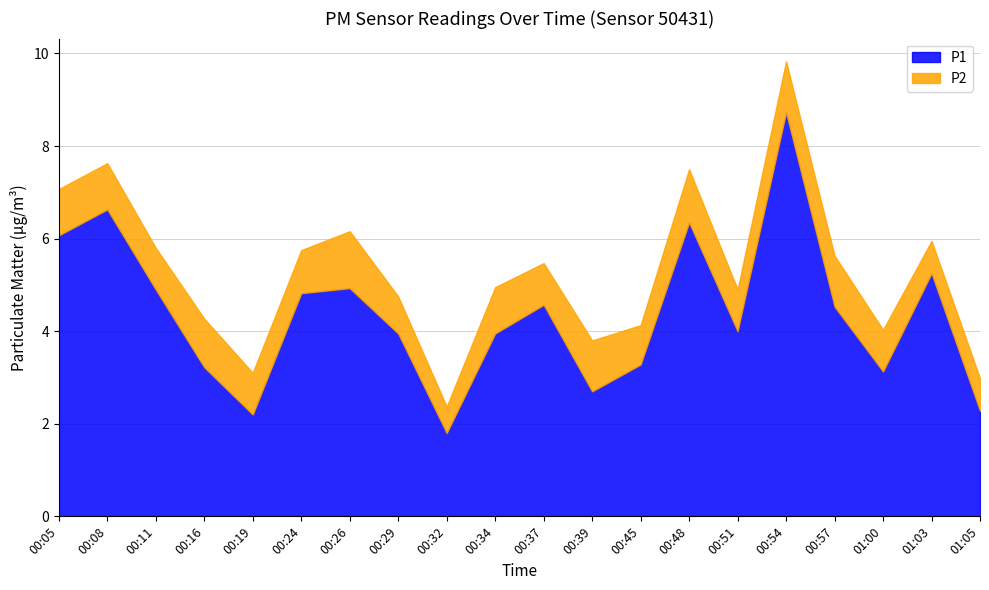

What value does the P2 series have at 00:51?

0.9